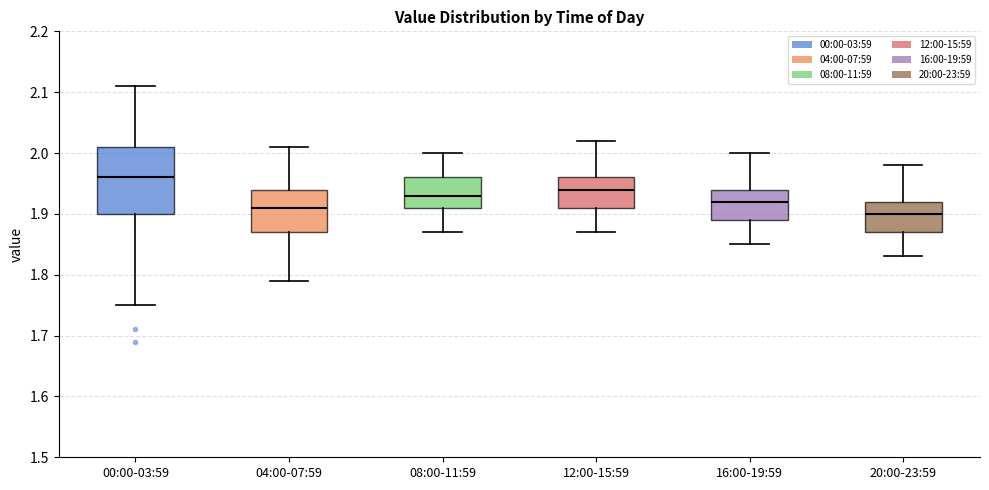

Which box is the tallest, from its lower edge to its upper edge?

00:00-03:59